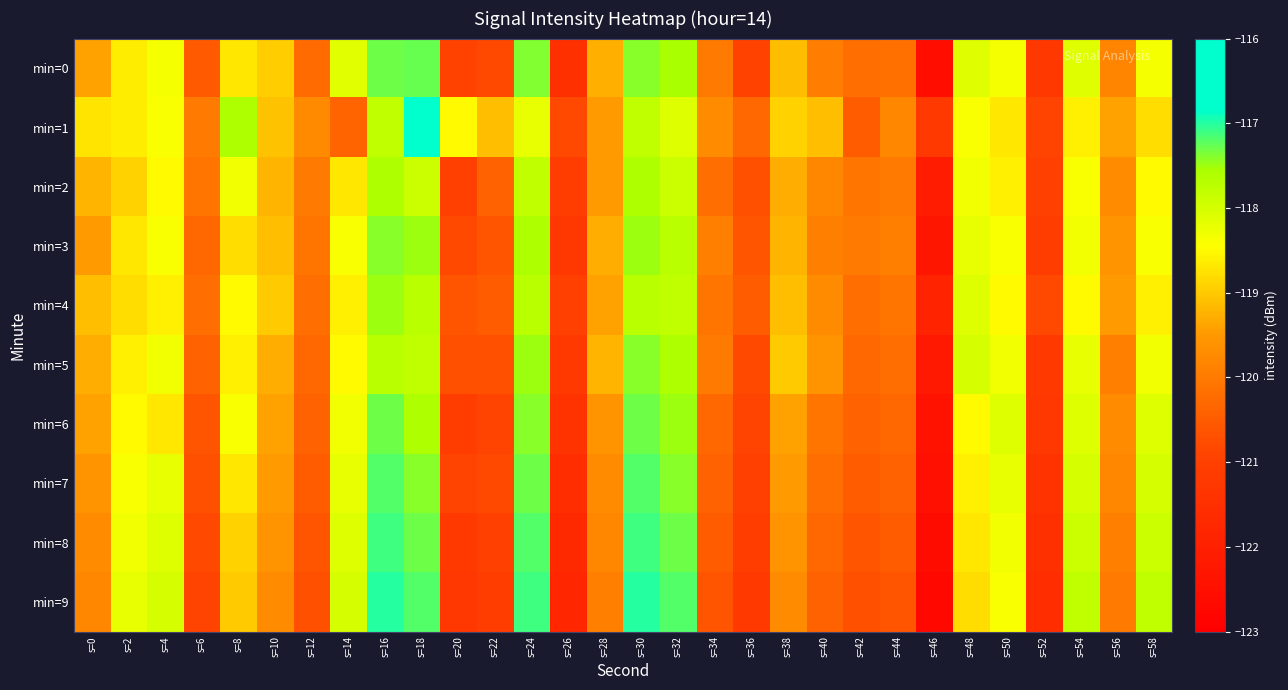

Rank the series at s=4 from lowest to highest value.

min=6, min=4, min=2, min=3, min=1, min=0, min=5, min=7, min=8, min=9